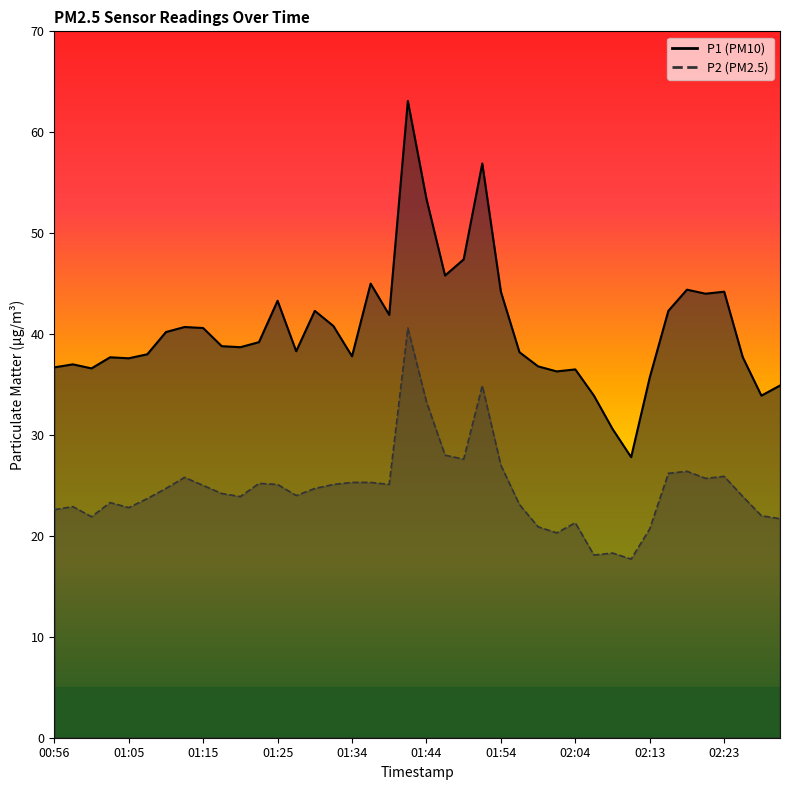

The P2 series shows 20.7 at 02:13. True or false?

True